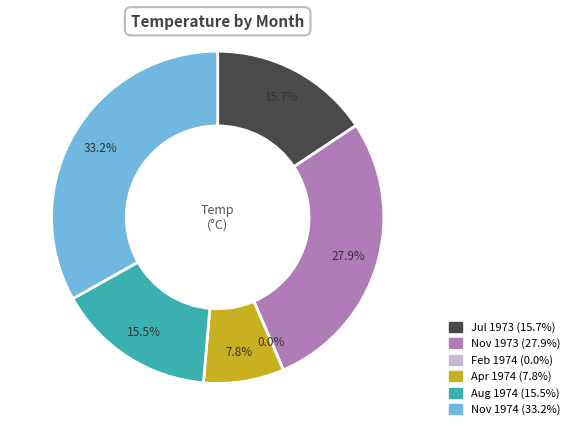

Is 02 the majority of the pie?

No